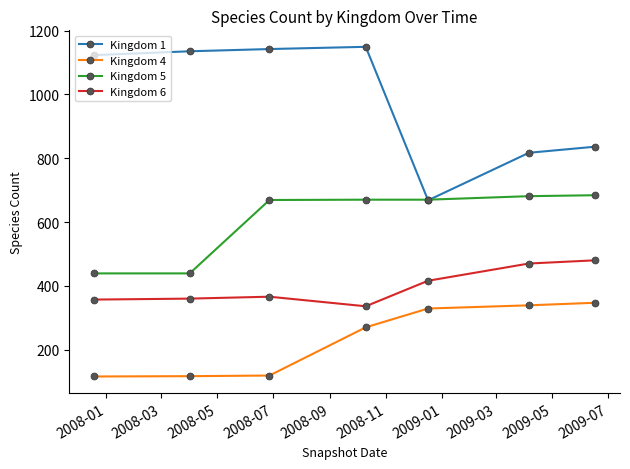

In Kingdom 1, how many points are higher than both neighbors (excluding endpoints)?

1